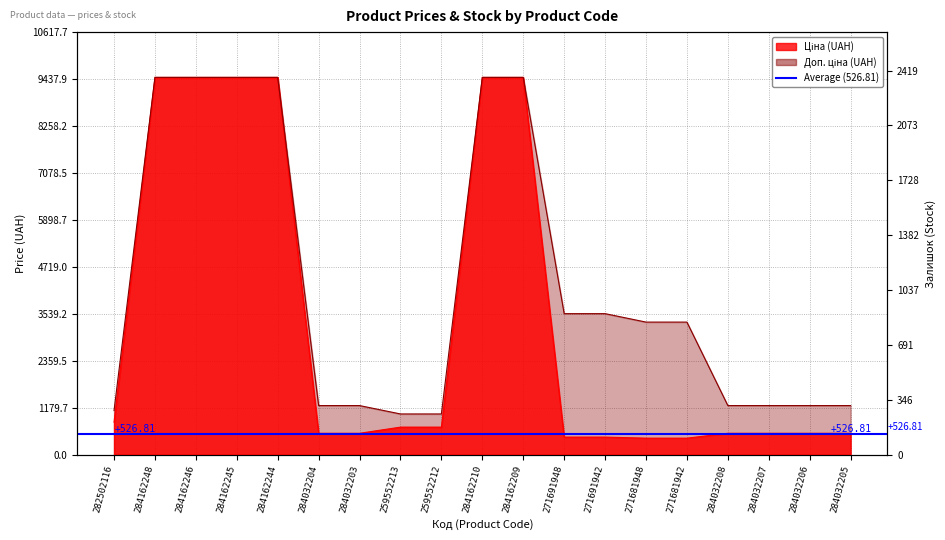

How many values in the Ціна series exceed 539?

9